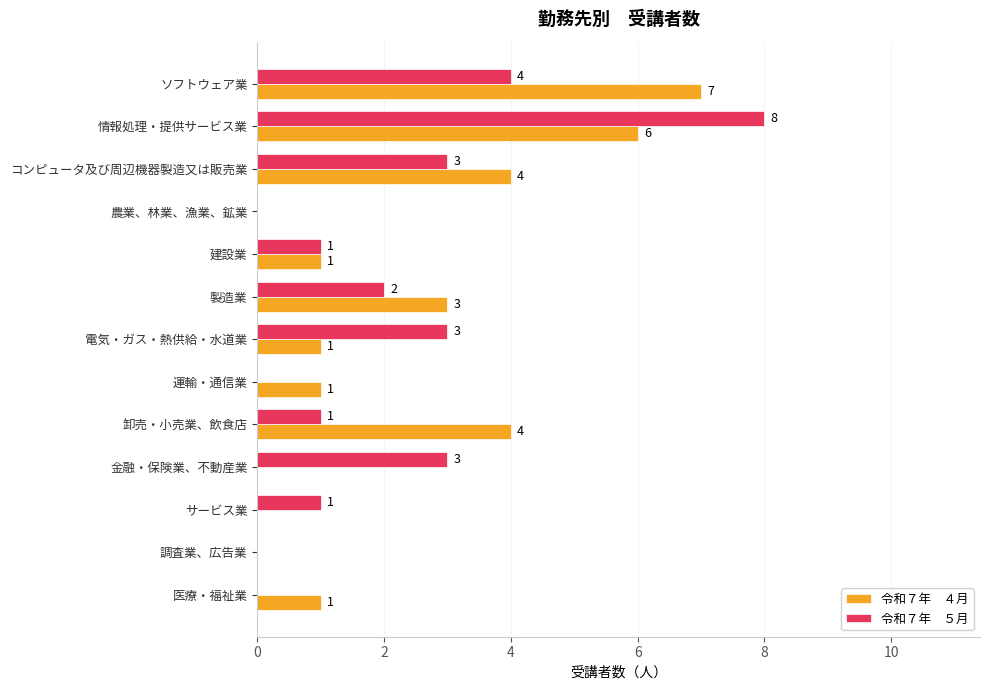

What is the total value across all series at 製造業?

5